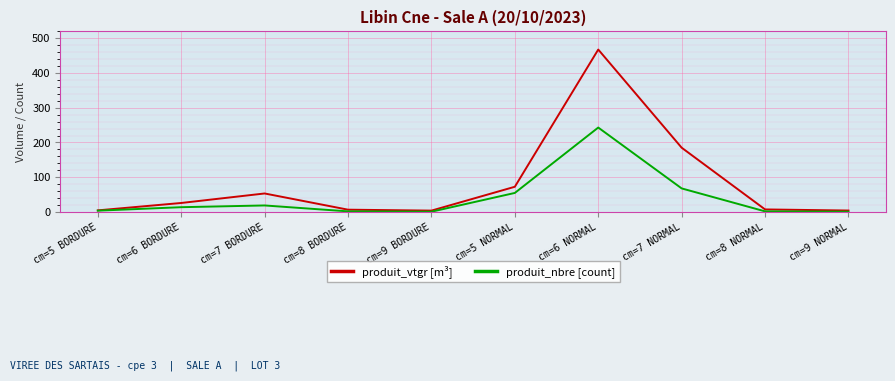

What is the total value across all series at cm=6 NORMAL?

710.2